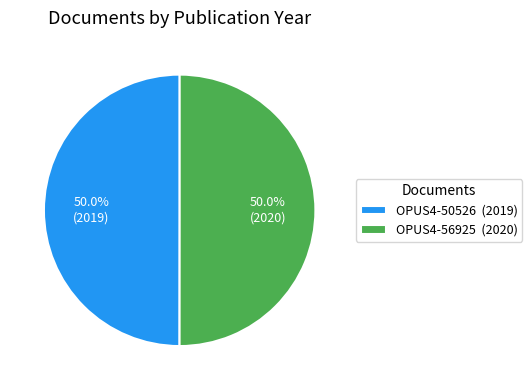

Combined, do OPUS4-50526 and OPUS4-56925 account for over 50%?

Yes